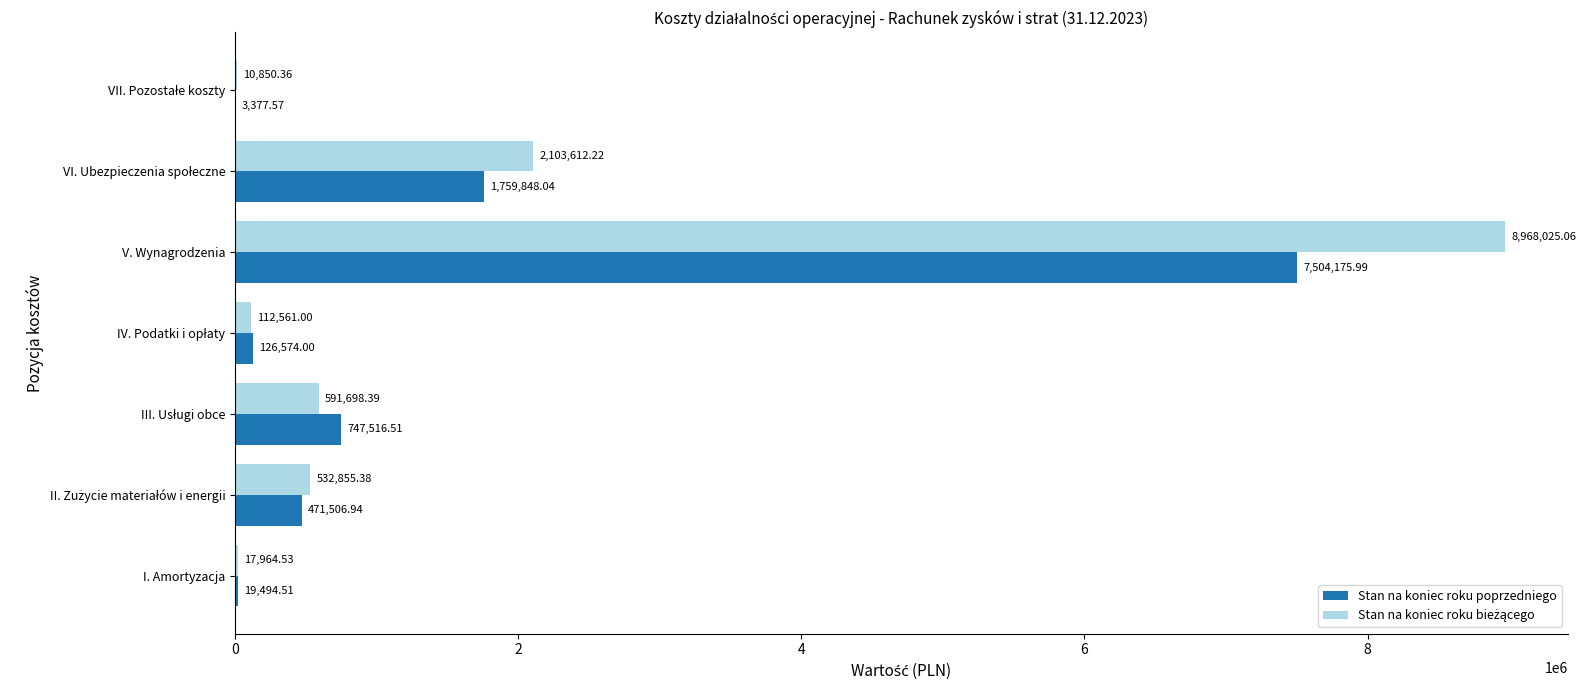

What is the total value across all series at I. Amortyzacja?

37459.0